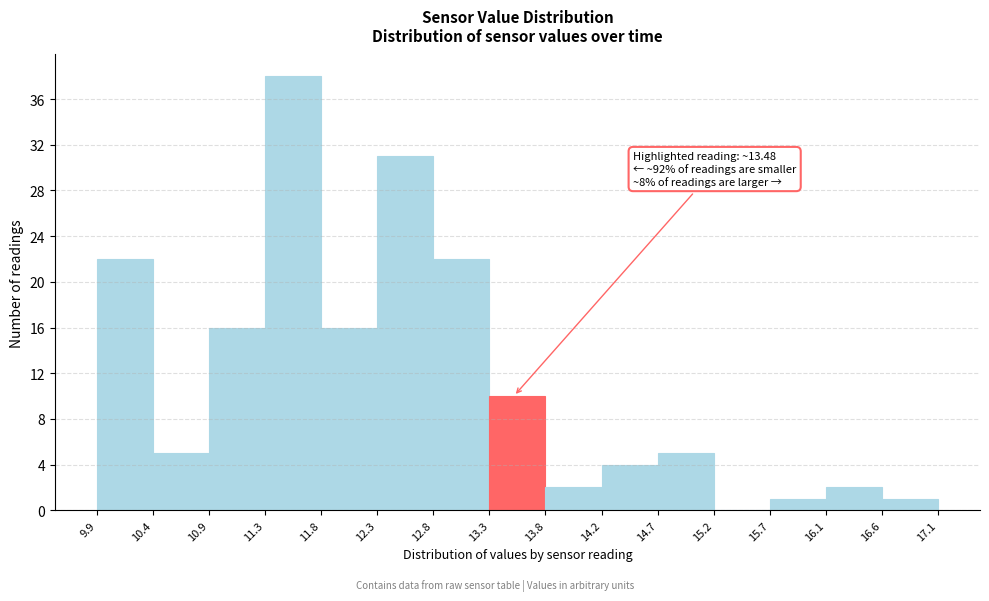

Which range on the x-axis has the tallest bar?

11.3 to 11.8